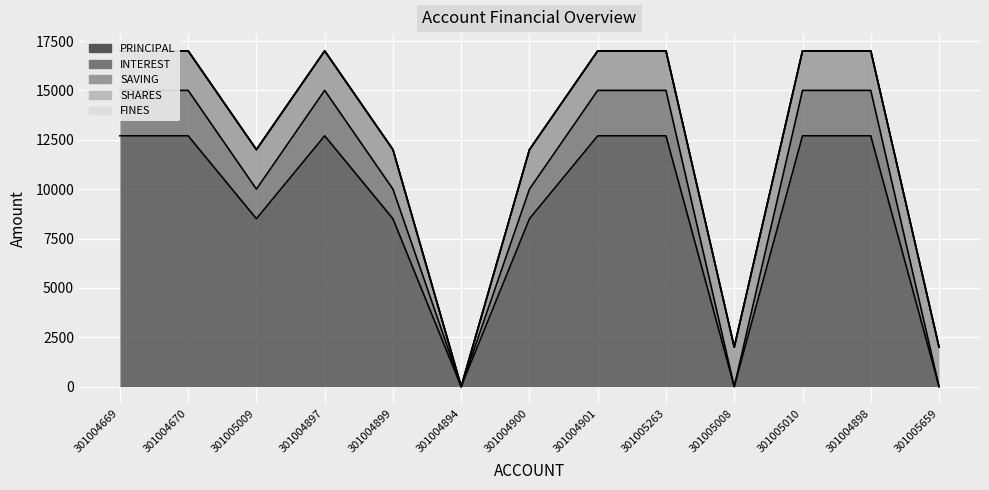

Which series has the widest spread of values?

PRINCIPAL